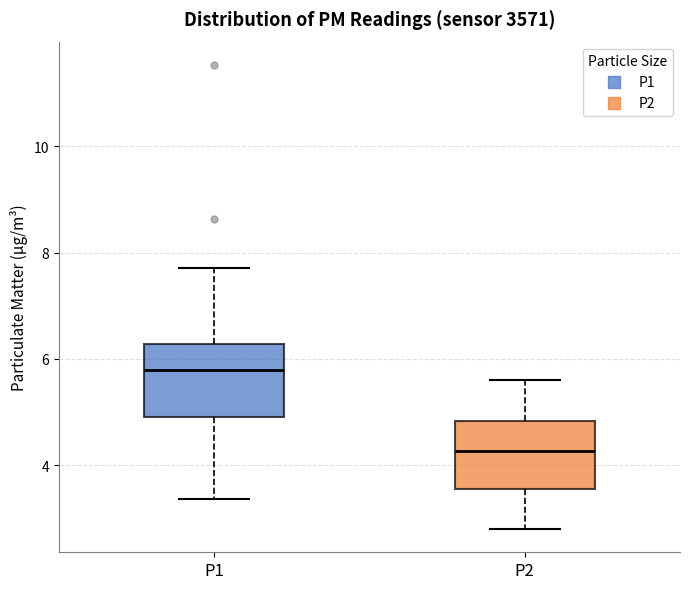

Reading left to right, transcribe this box plot: for each box, give where its median line is, the range the box spans, and where its two whiskers end, as read against the y-axis. The values are not printed on the chart, so give them approximately, as read against the axis.

P1: median 5.8, box 5.0 to 6.2, whiskers 3.4 to 7.8
P2: median 4.2, box 3.6 to 4.8, whiskers 2.8 to 5.6